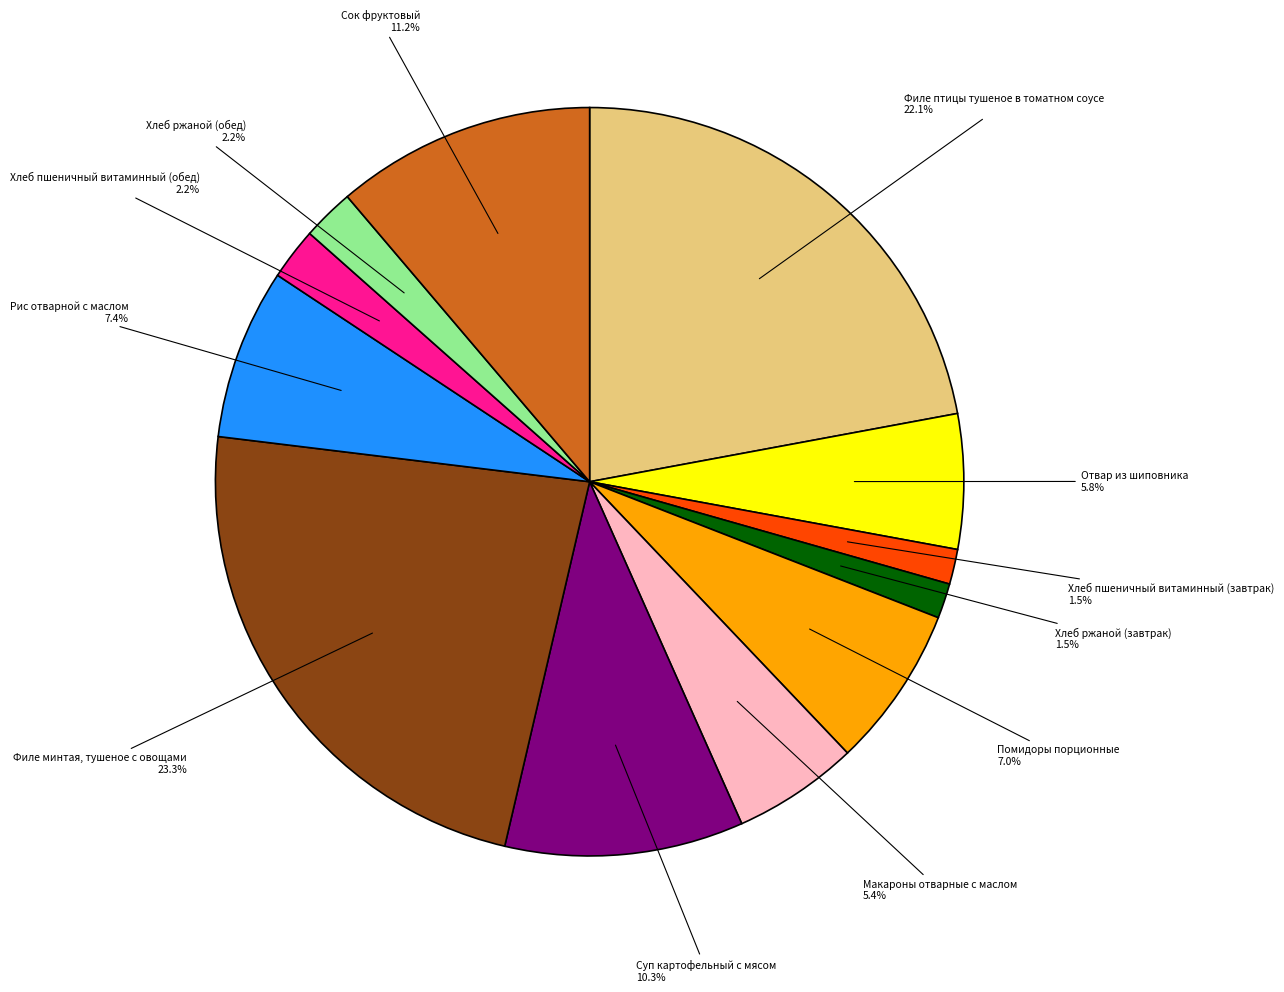

Does any single category account for the majority?

No